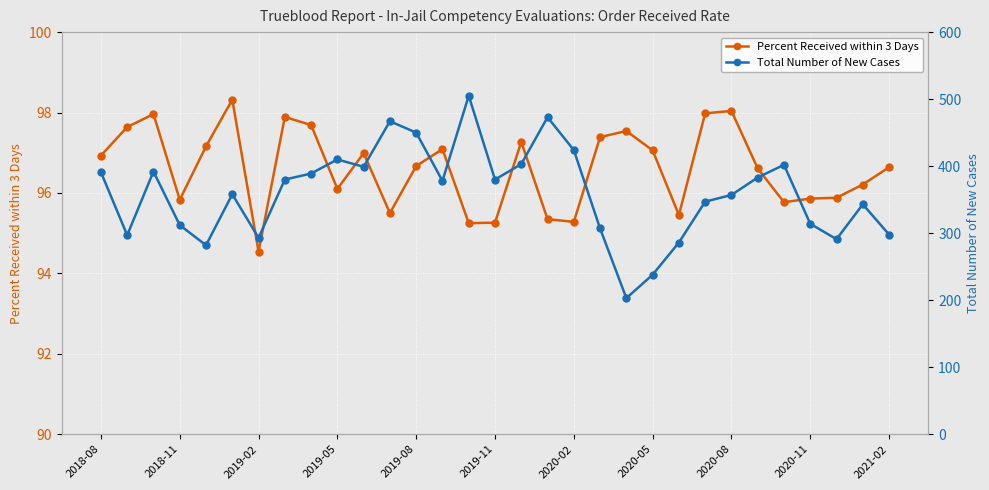

How many lines are shown in the chart?

2